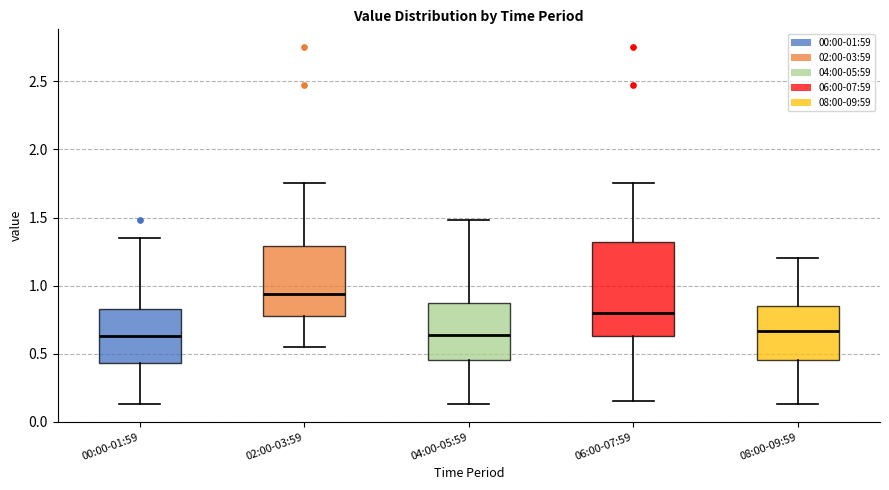

Comparing the boxes themselves (not the whiskers), which one is the tallest?

06:00-07:59